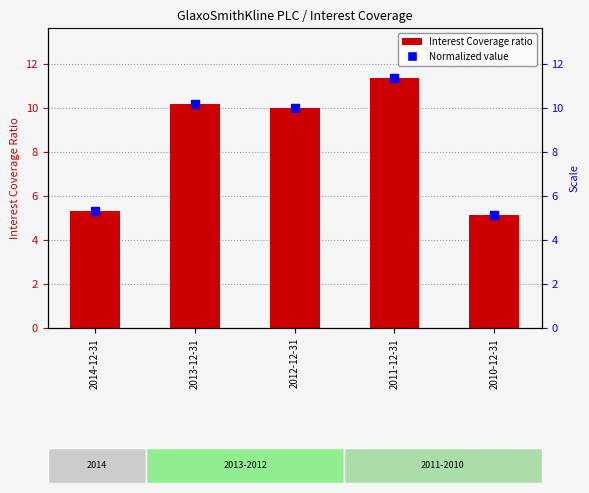

Which label corresponds to the smallest value in the chart?

2010-12-31